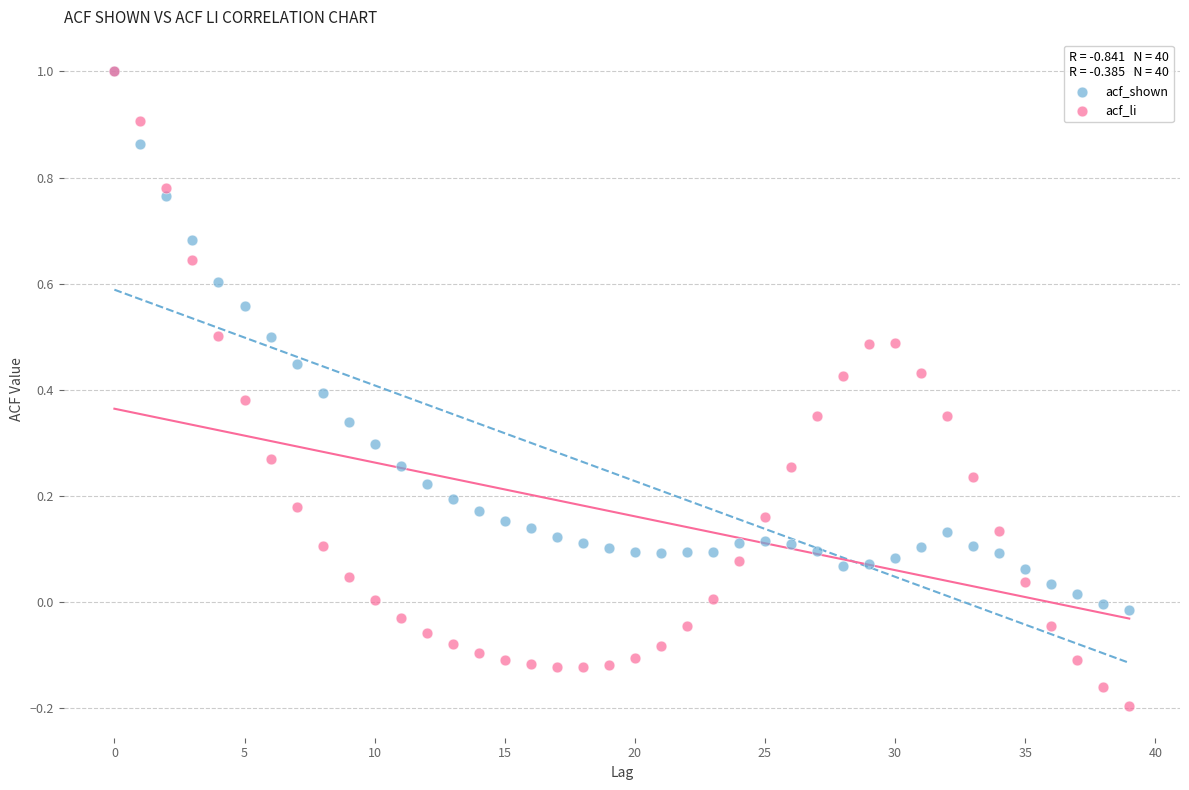

Which series has the widest spread of Y values?

acf_li